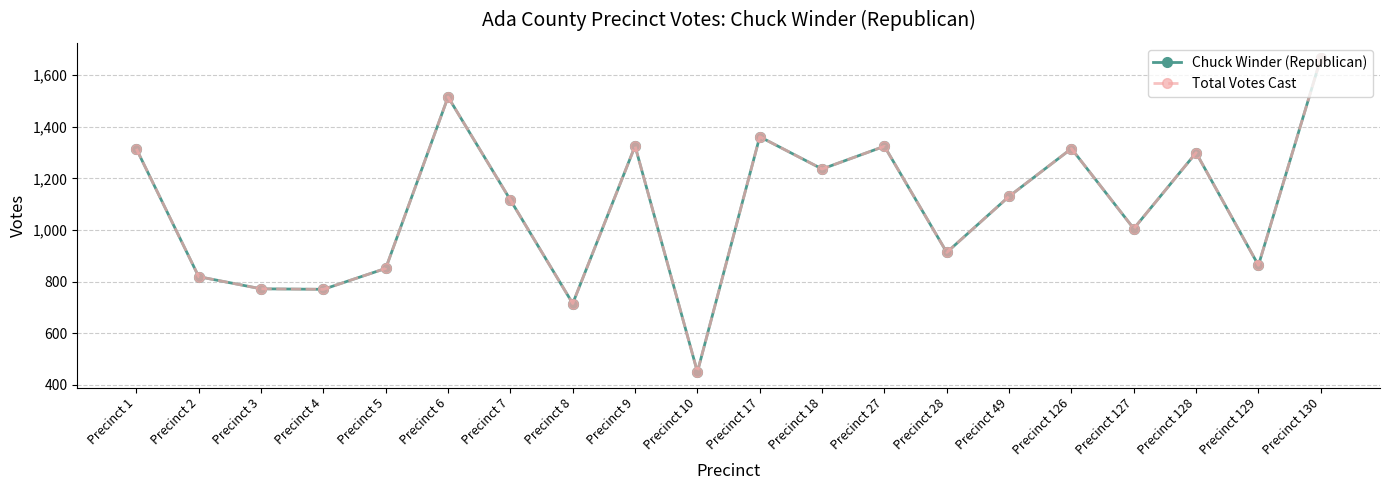

What is the difference between the Chuck Winder (Republican) values at Precinct 127 and Precinct 129?

142